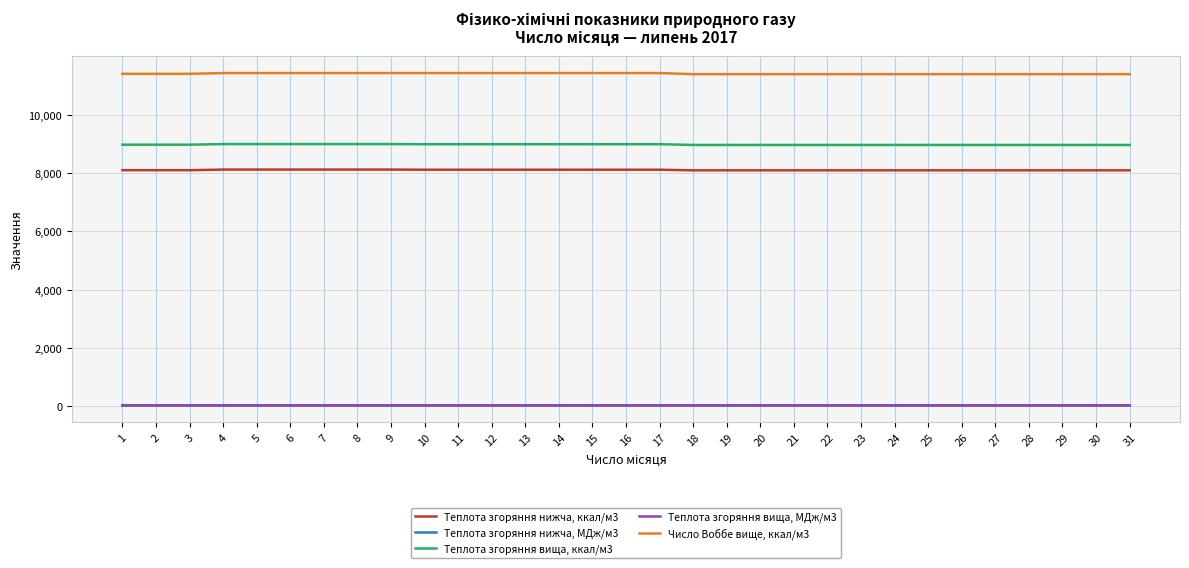

The Теплота згоряння нижча, ккал/м3 series shows 8116.0 at 10. True or false?

True